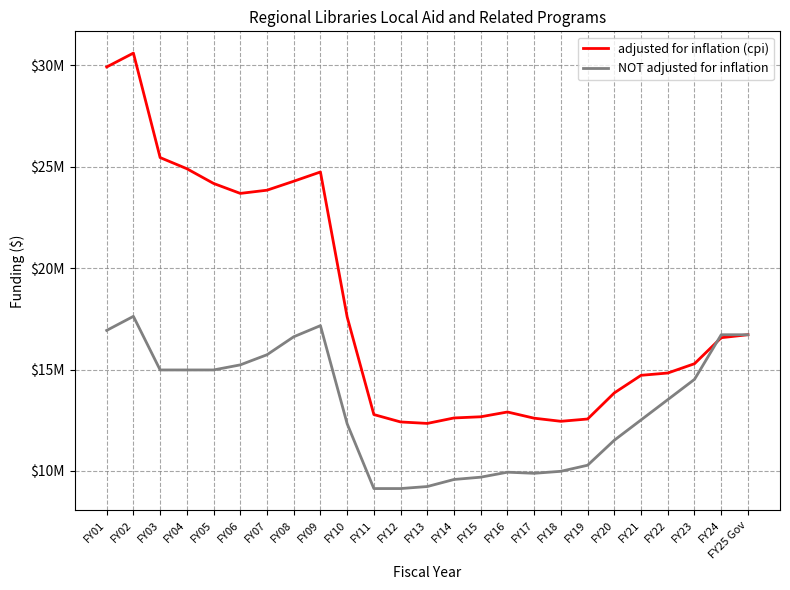

Rank the series at FY16 from highest to lowest value.

adjusted for inflation (cpi), NOT adjusted for inflation